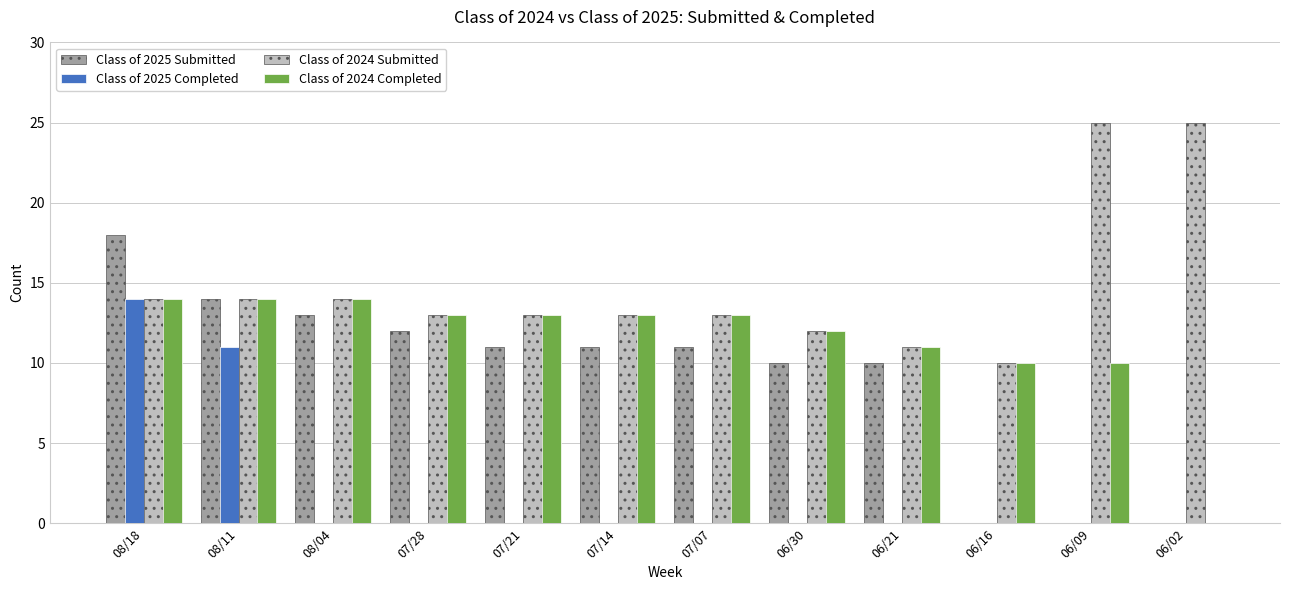

What is the total value across all series at 06/21?

32